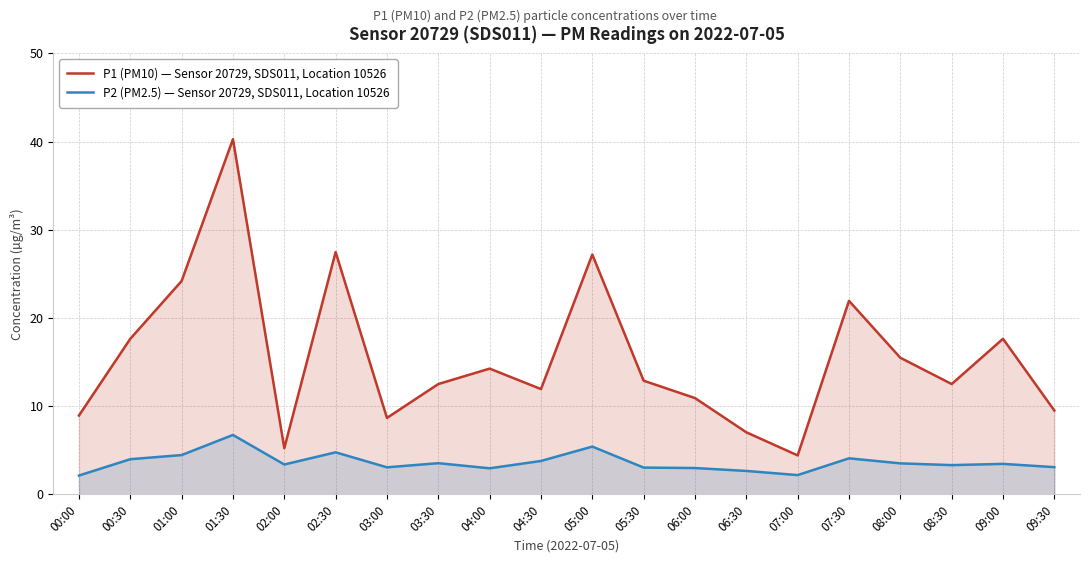

Reading left to right, transcribe all the data shown in this chart.

P1 (PM10) — Sensor 20729, SDS011, Location 10526: 8.9	17.6	24.2	40.3	5.2	27.5	8.7	12.5	14.3	11.9	27.2	12.9	10.9	7.0	4.4	21.9	15.5	12.5	17.6	9.5
P2 (PM2.5) — Sensor 20729, SDS011, Location 10526: 2.1	4.0	4.5	6.8	3.4	4.8	3.1	3.5	3.0	3.8	5.4	3.0	3.0	2.7	2.2	4.1	3.5	3.3	3.5	3.1